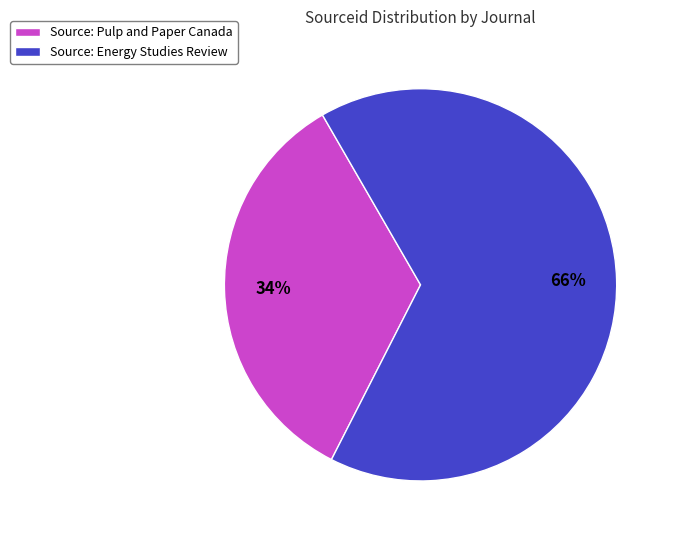

What is the ratio of the value at Source: Energy Studies Review to the value at Source: Pulp and Paper Canada?

1.9